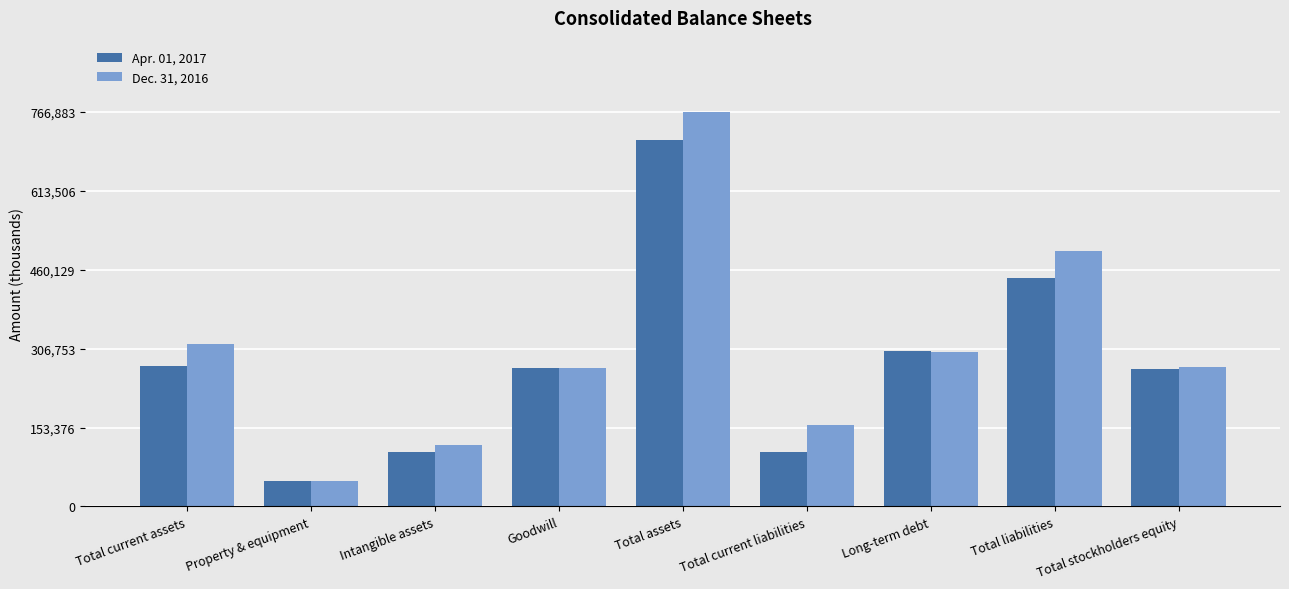

What position from the left is Total current assets?

1